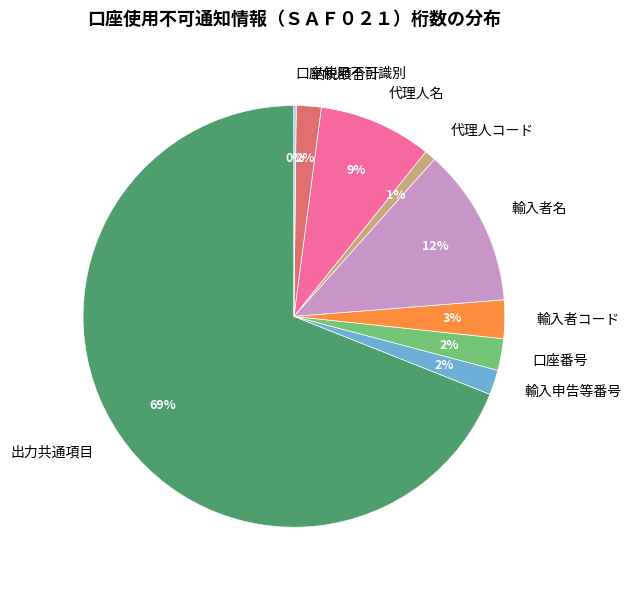

Between 輸入者コード and 出力共通項目, which is larger?

出力共通項目